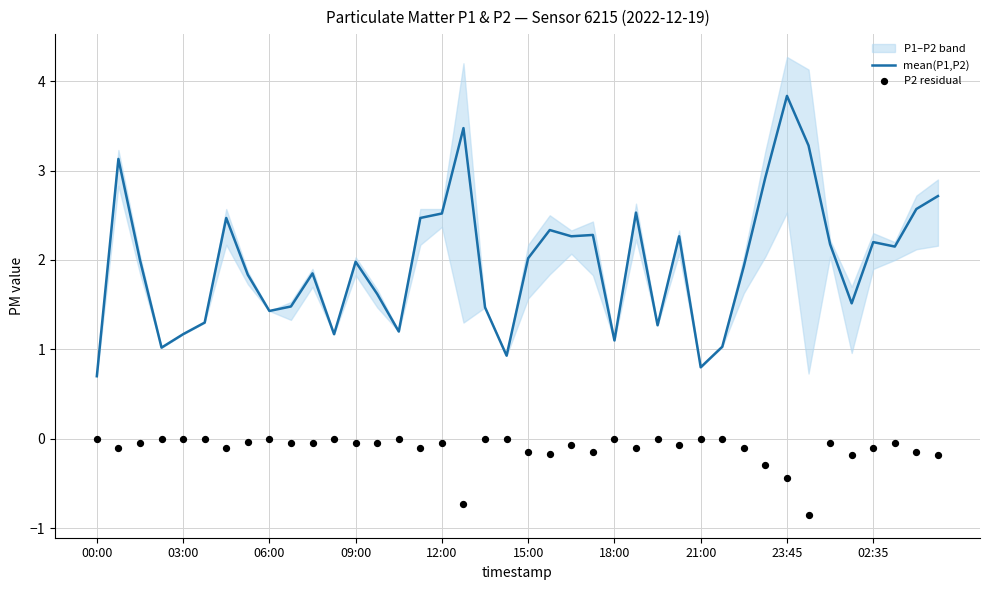

At how many categories does at least one series exceed 2?

19